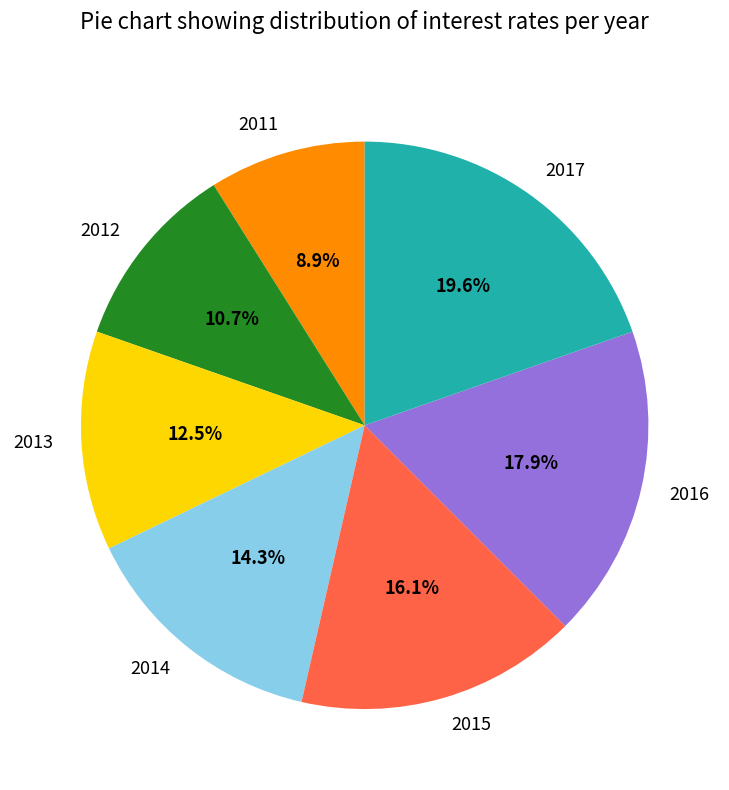

What is the smallest slice in the pie chart?

2011